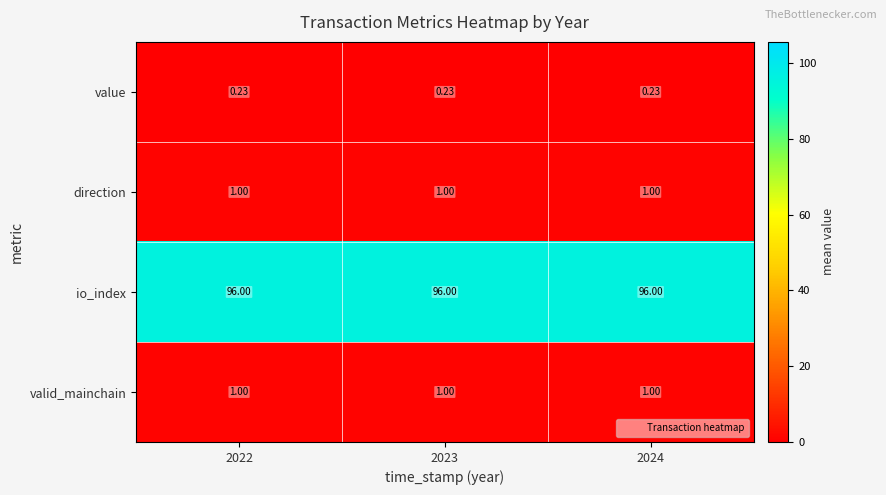

Is the value of value at 2022 greater than the value of io_index at 2024?

No